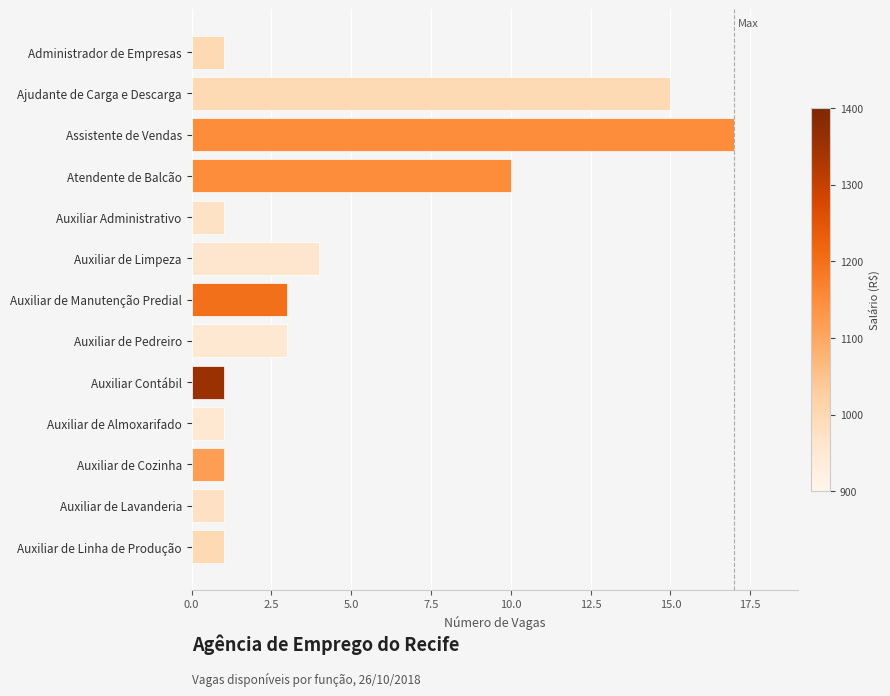

What position from the top is Auxiliar de Cozinha?

11